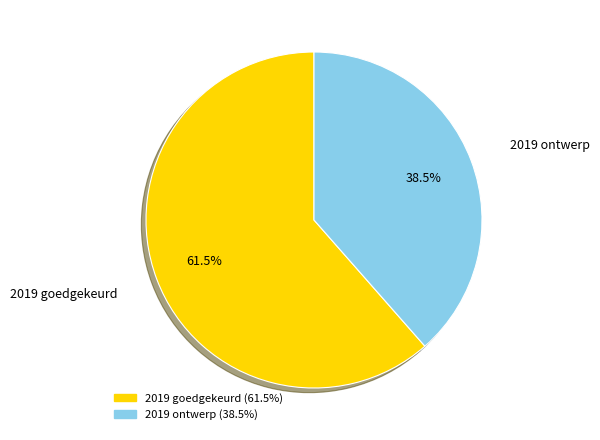

Is there a majority slice in this chart?

Yes